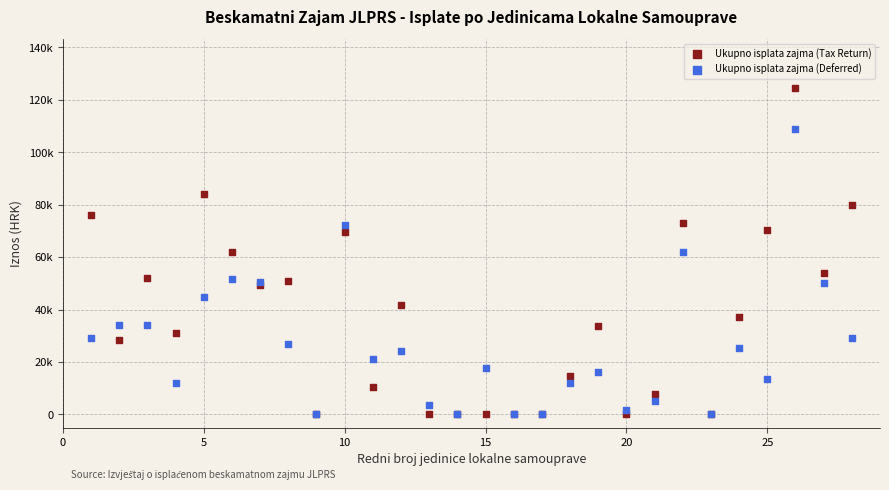

Which series has the widest spread of Y values?

Ukupno isplata zajma (Tax Return)